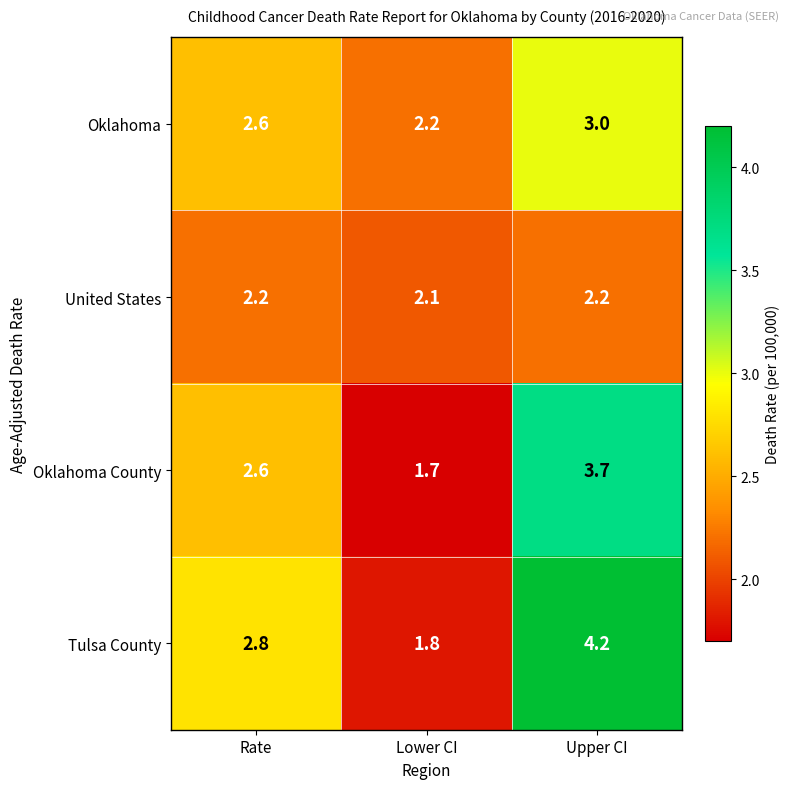

At Lower CI, list the series in order from smallest to largest.

Oklahoma County, Tulsa County, United States, Oklahoma